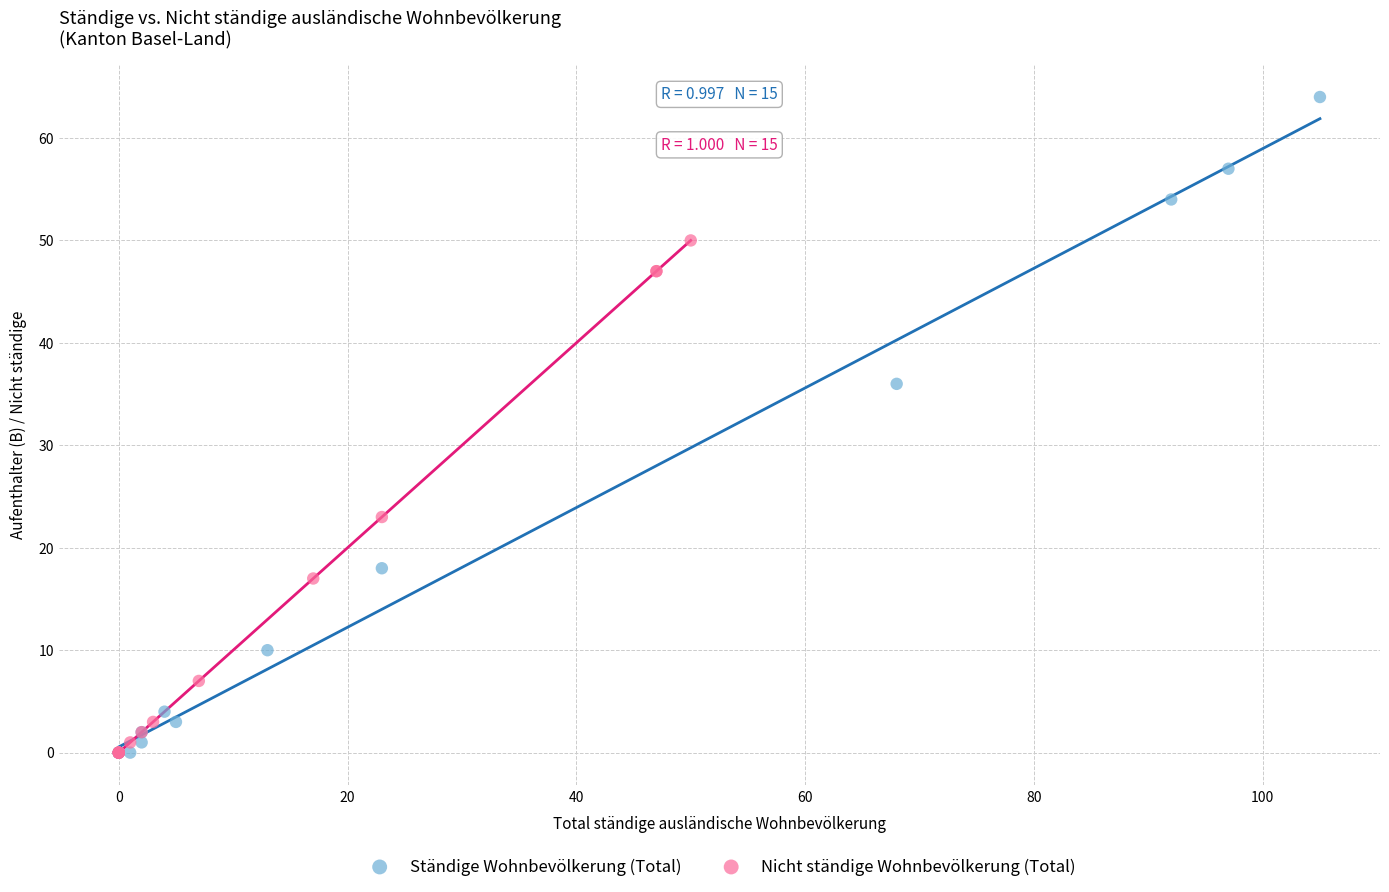

Which series has the largest Y range (max minus min)?

Ständige Wohnbevölkerung (Total)